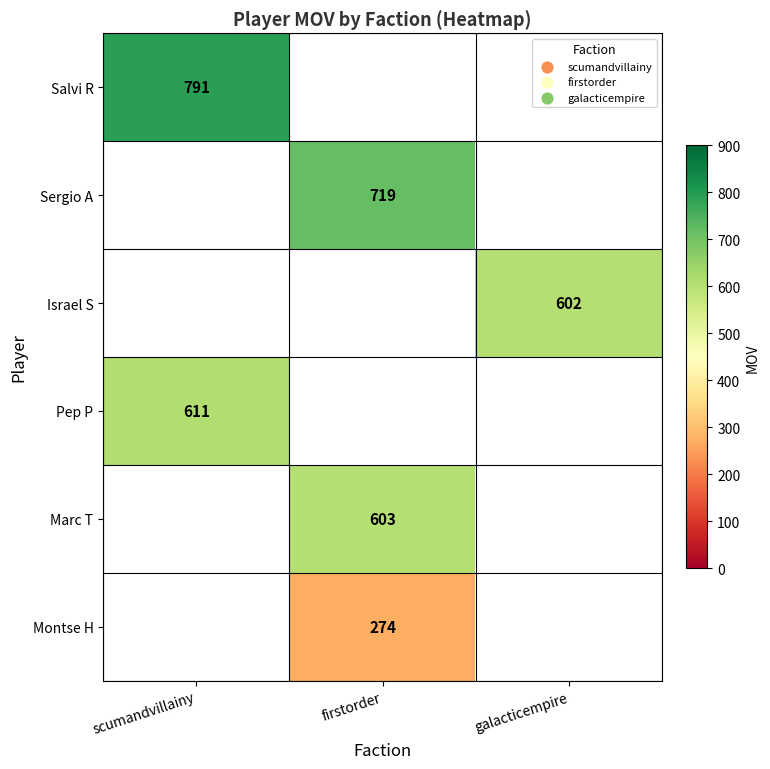

The Pep P series shows 828 at scumandvillainy. True or false?

False